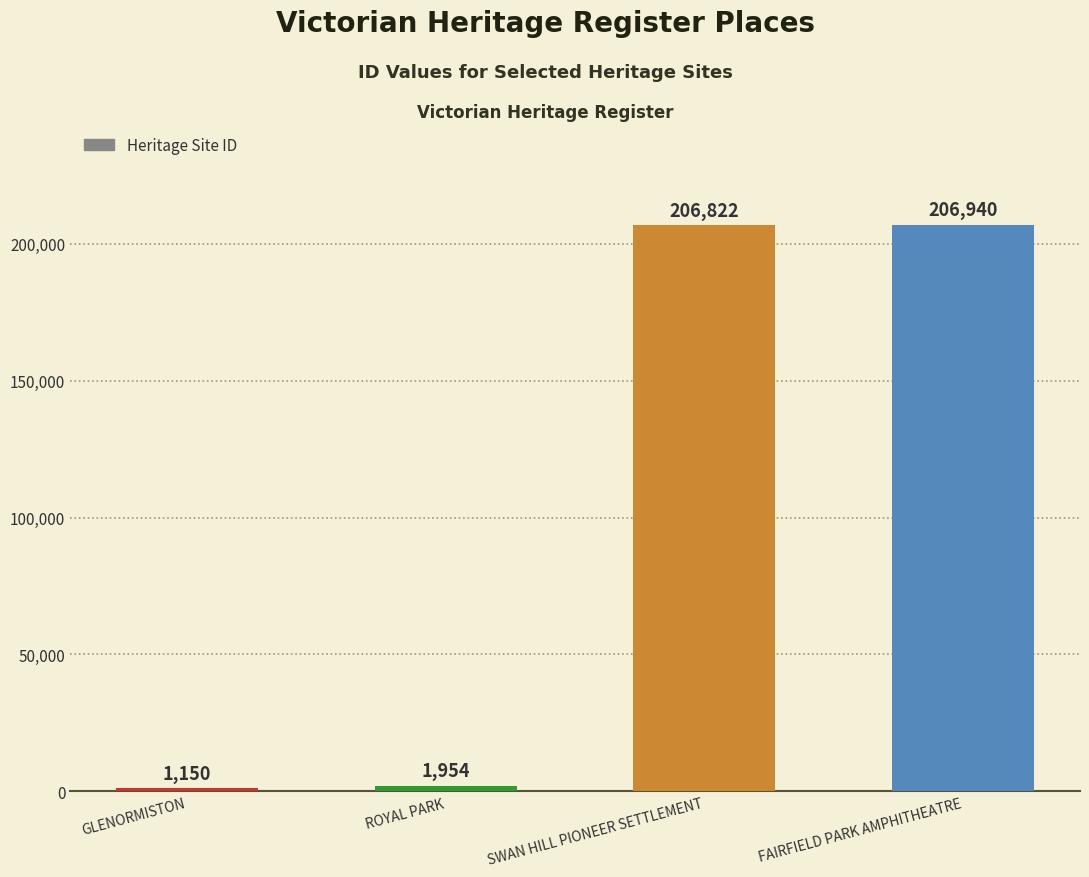

The chart shows a value of 1954 at ROYAL PARK. True or false?

True